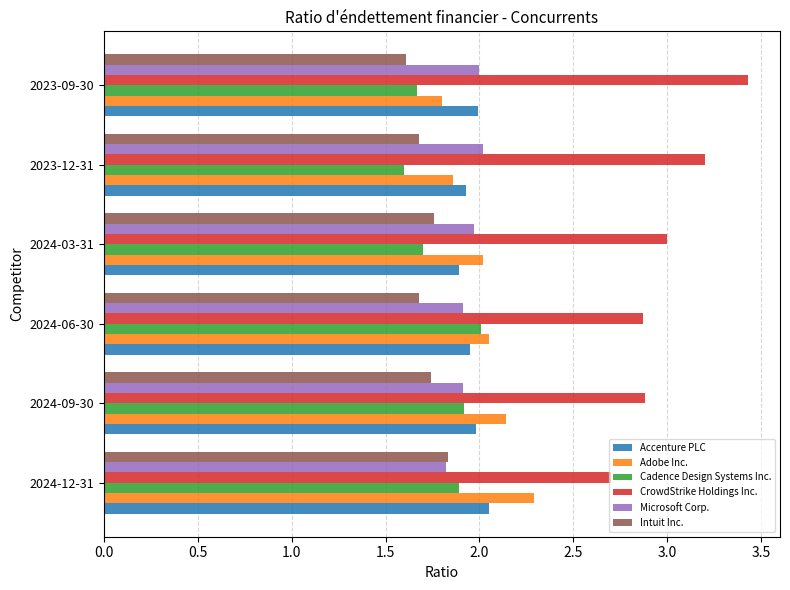

Where is Microsoft Corp. nearest to the value 1?

2024-12-31